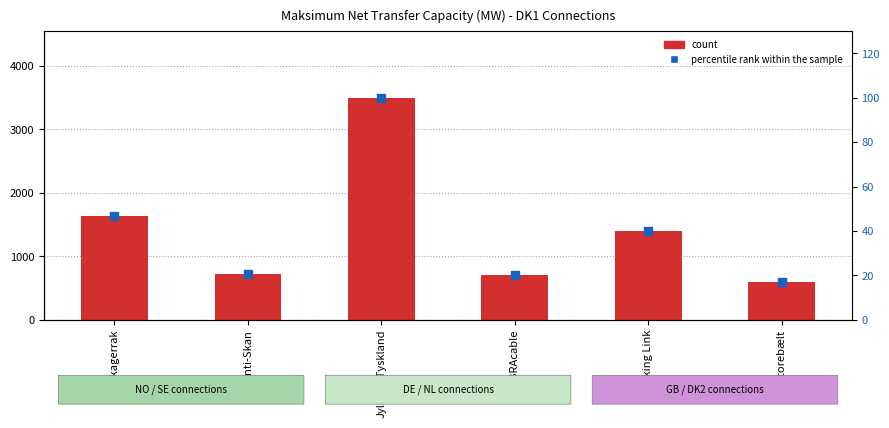

Which series has the largest total across all categories?

count